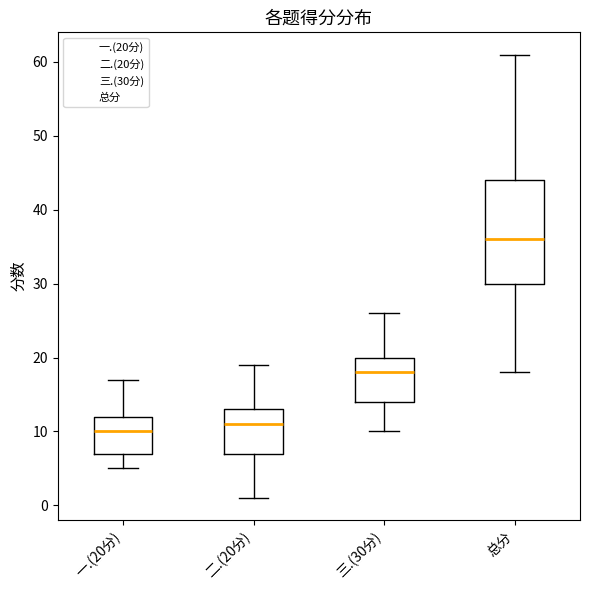

Where is the upper edge of the box for 三.(30分) on the y-axis? The values are not printed on the chart, so give them approximately, as read against the axis.

20